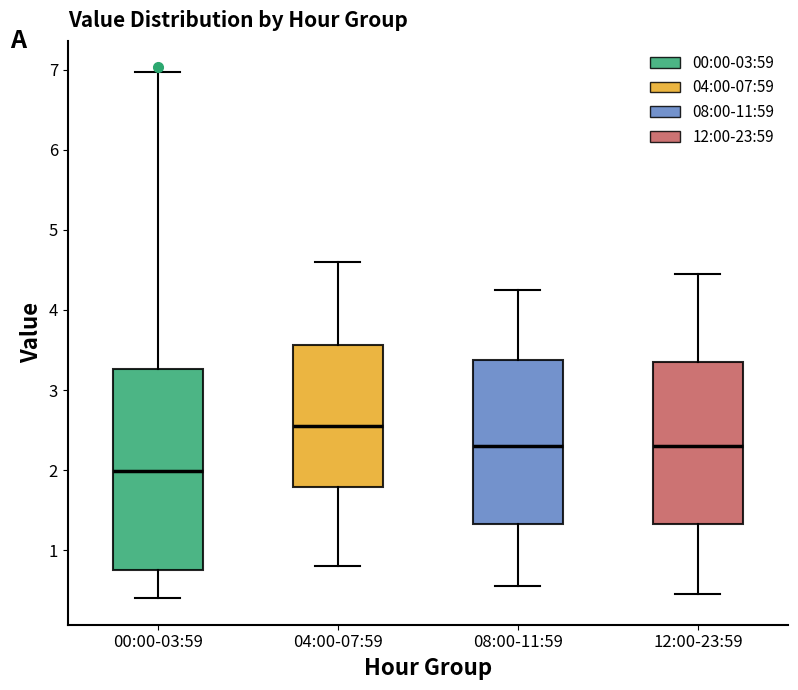

Which box is the tallest, from its lower edge to its upper edge?

00:00-03:59